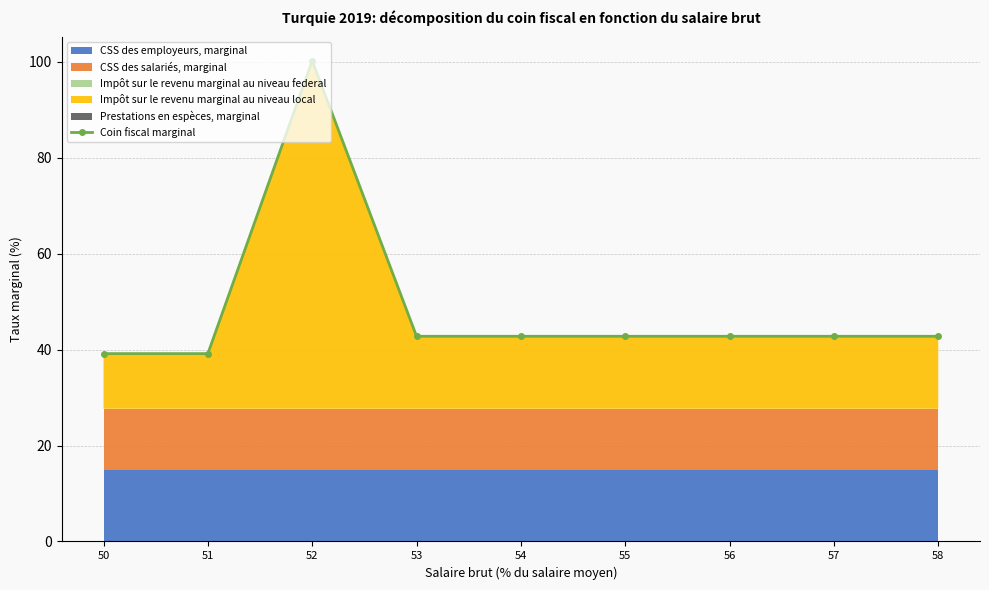

Which has a higher value, 54 or 53?

53